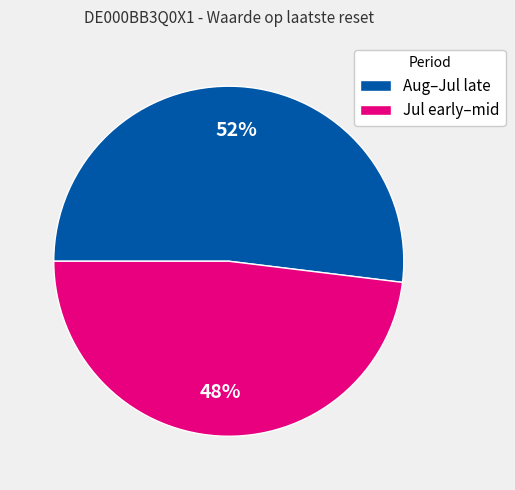

What is the largest slice in the pie chart?

Aug–Jul late